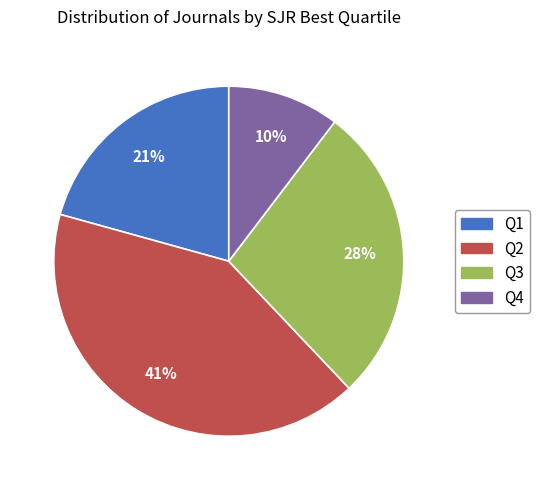

Is there any slice that represents more than half of the pie?

No